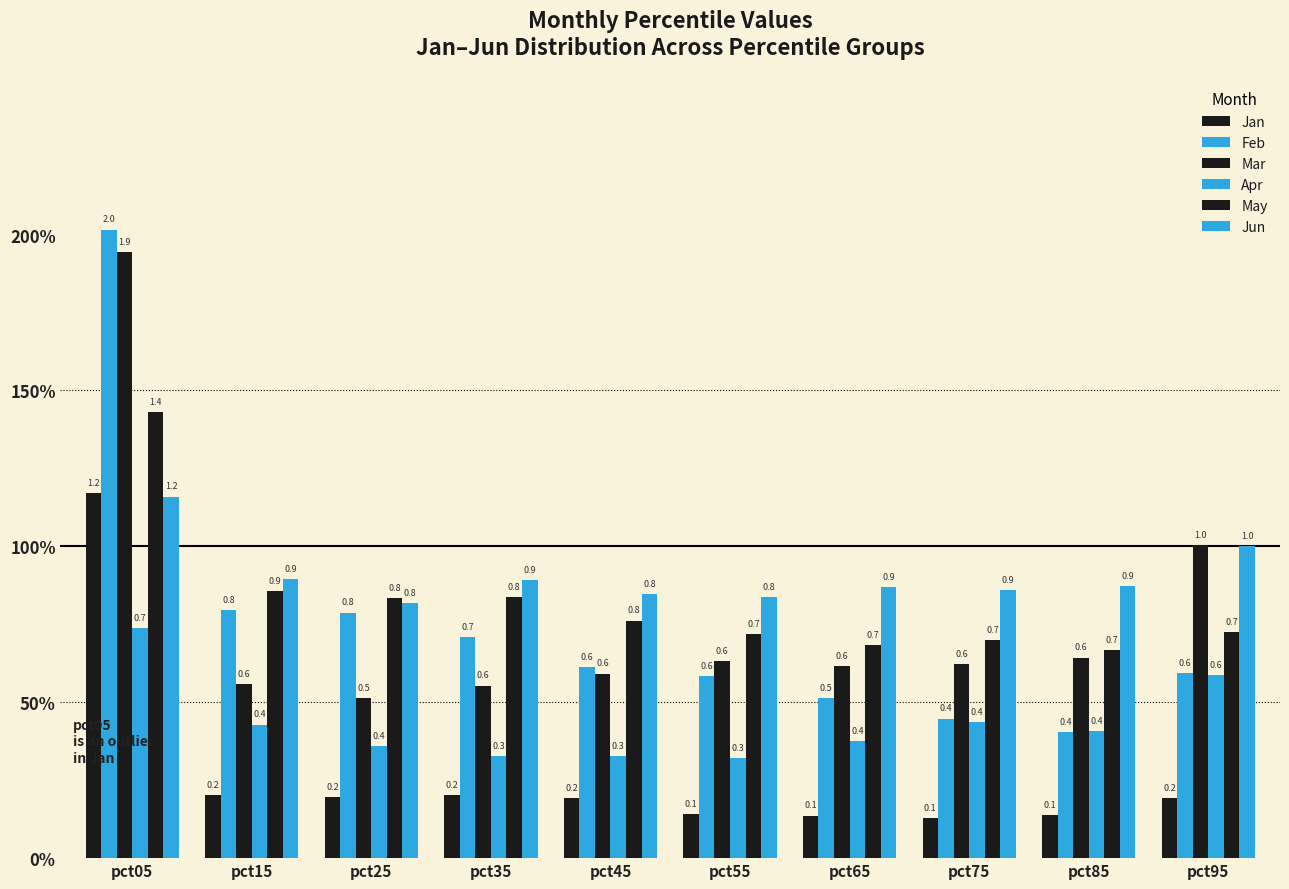

At which category is the sum across all series the highest?

pct05